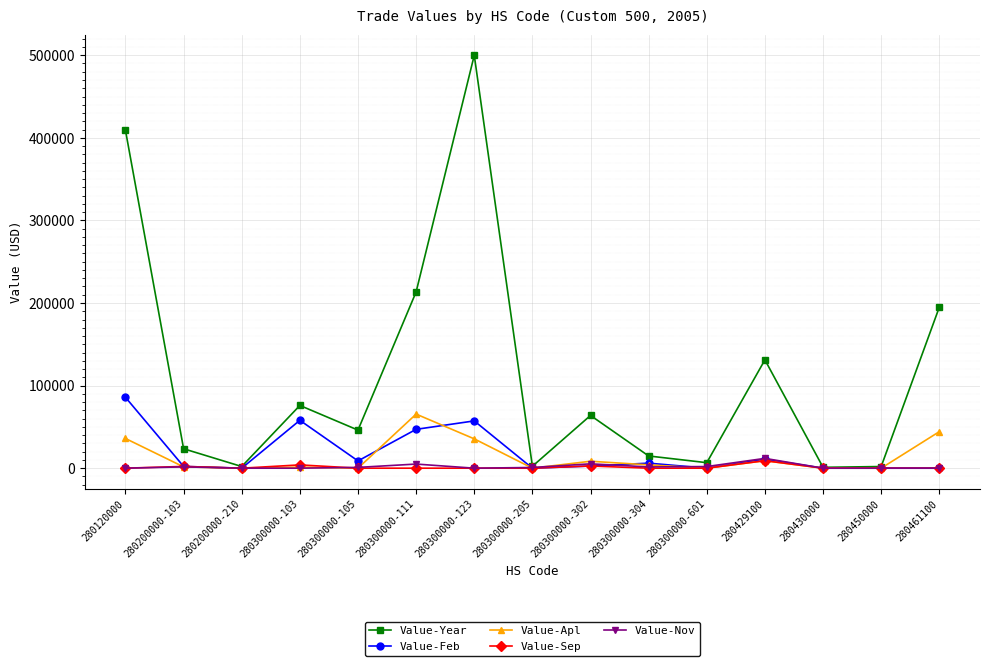

What are all the series names shown in the legend?

Value-Year, Value-Feb, Value-Apl, Value-Sep, Value-Nov